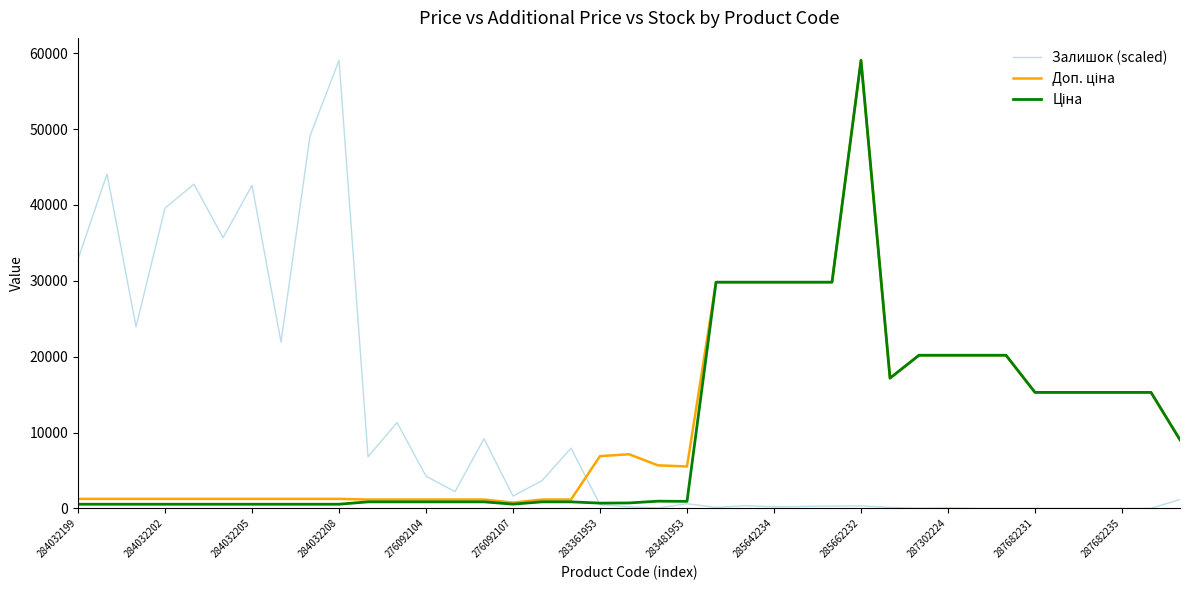

The Залишок (scaled) series shows 15164.3 at 284032202. True or false?

False